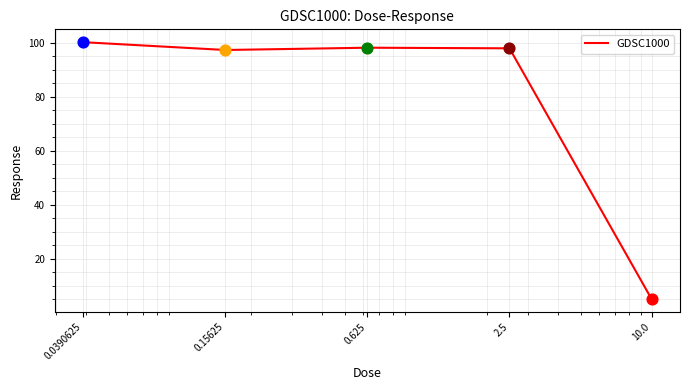

True or false: the data has more than 2 interior local peaks.

False